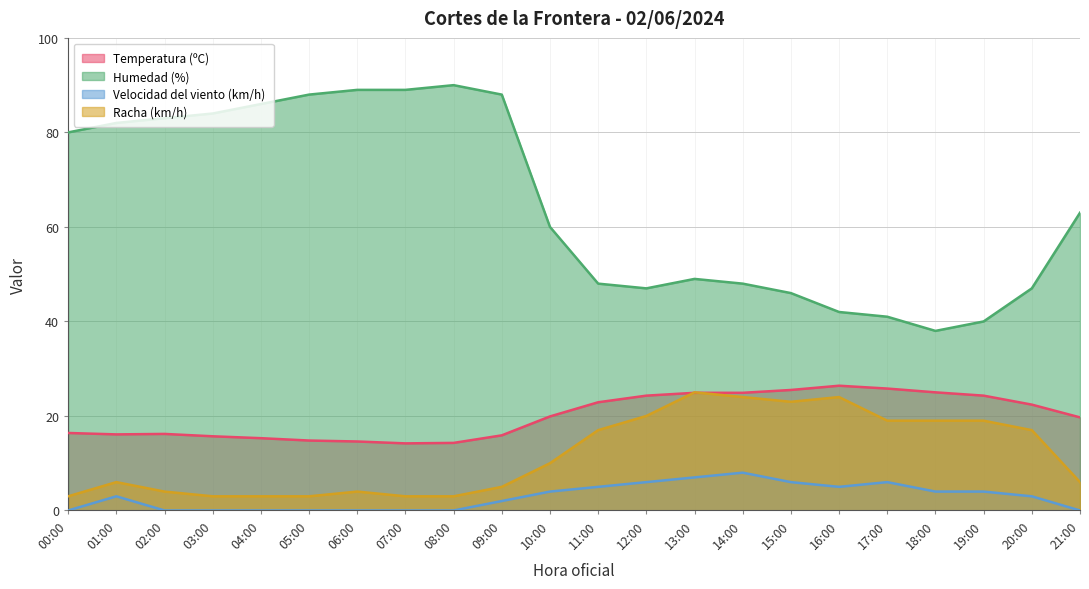

The value of Humedad (%) at 03:00 is 84.0. True or false?

True